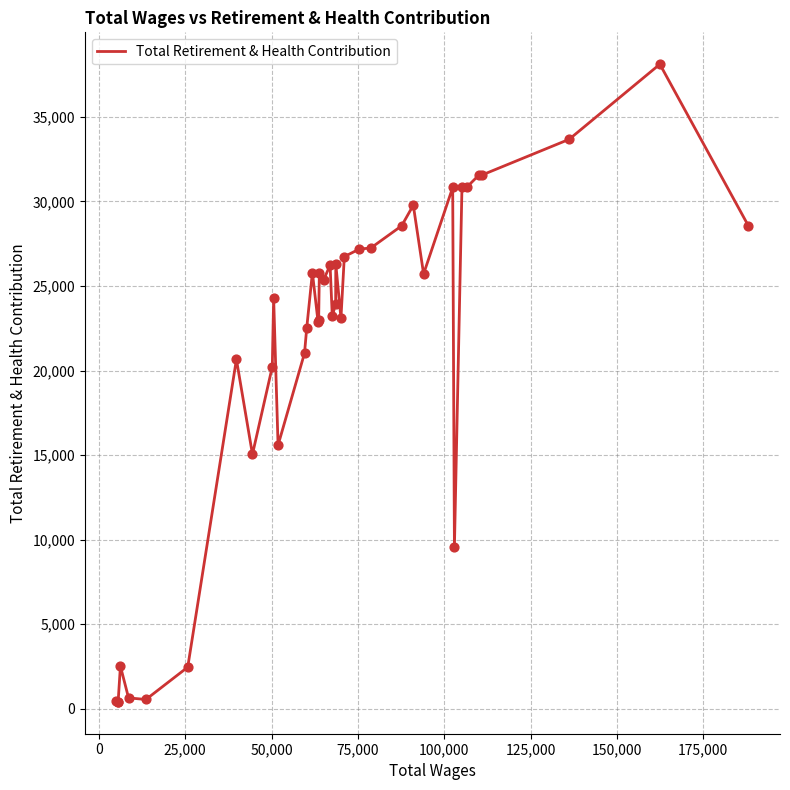

What is the difference between the maximum and minimum values?

37691